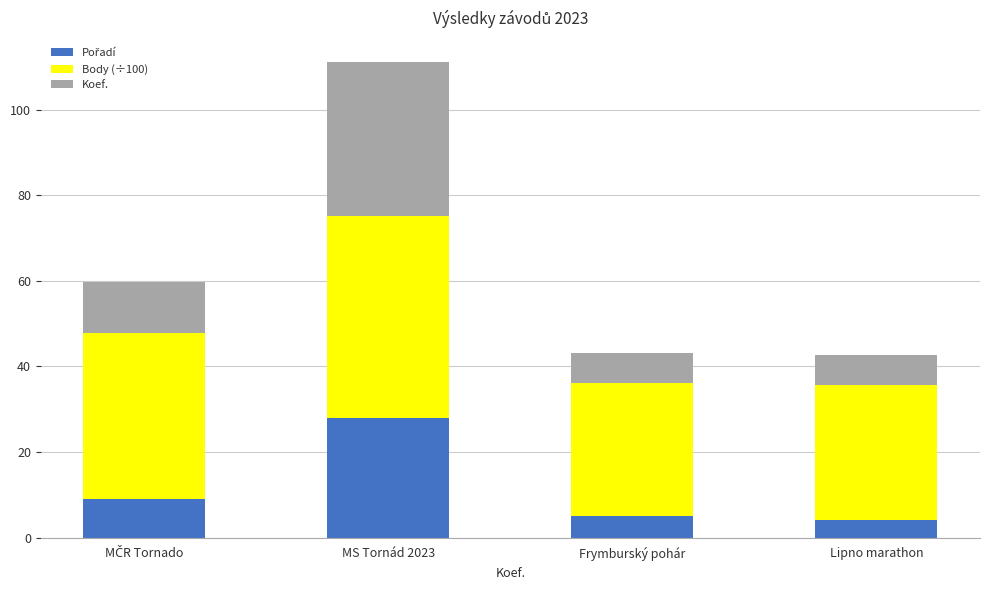

What is the total value across all series at Frymburský pohár?

43.0